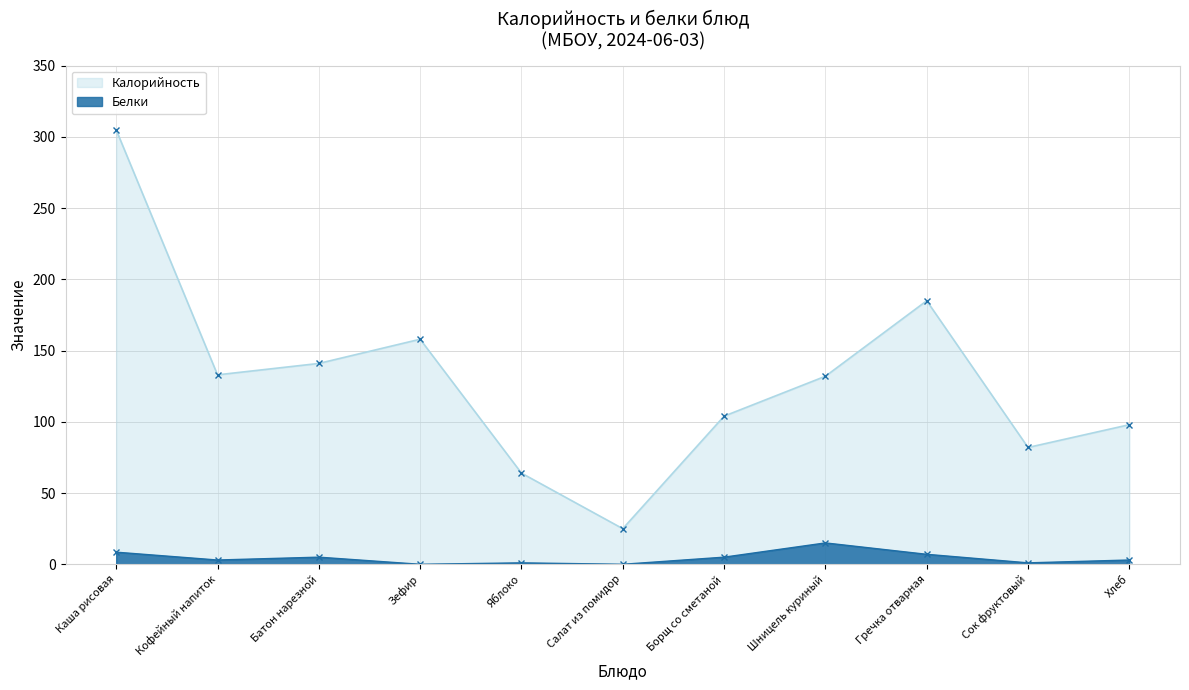

How many lines are shown in the chart?

2